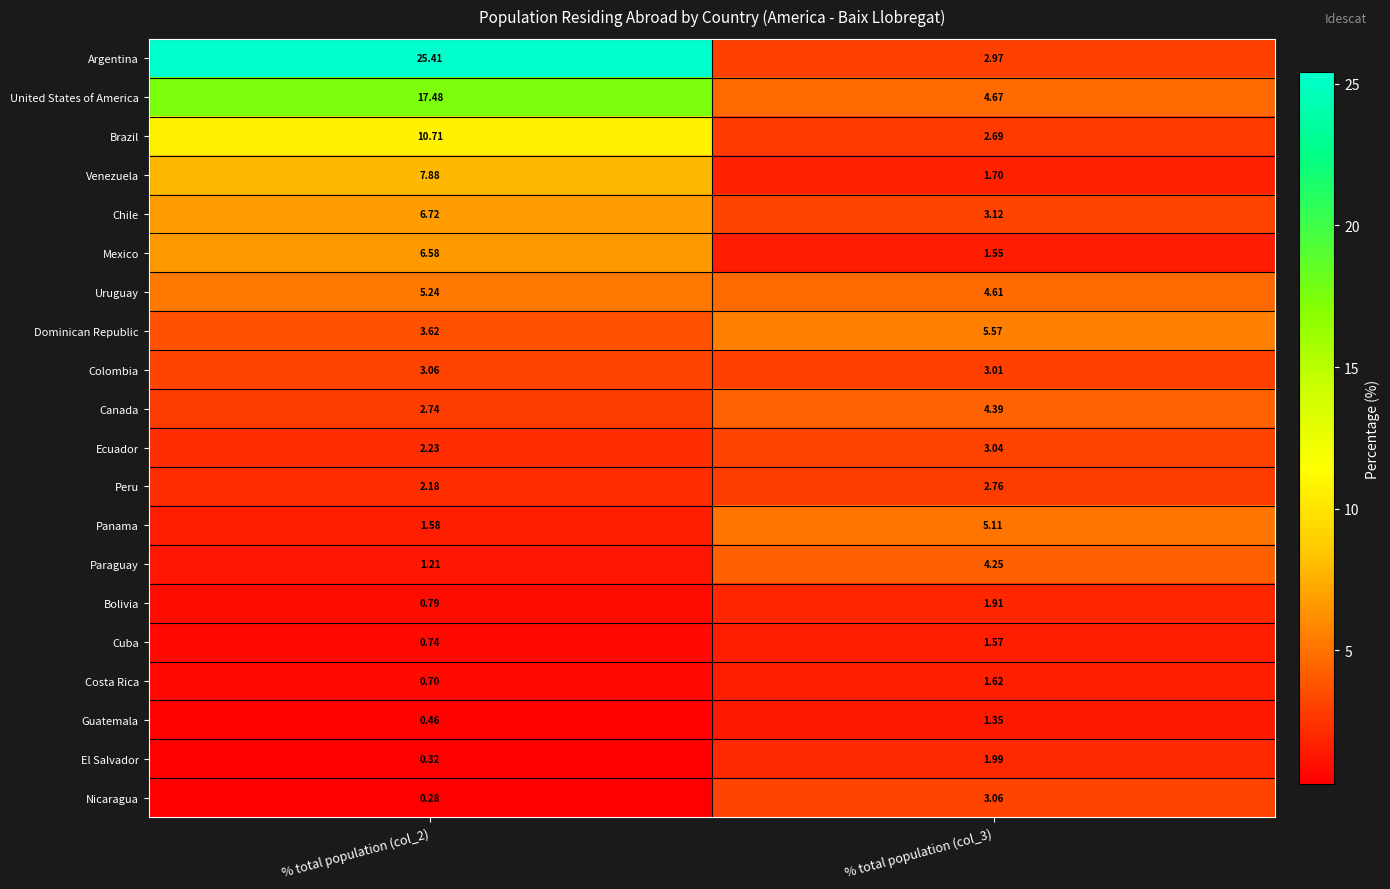

At % total population (col_3), list the series in order from largest to smallest.

Dominican Republic, Panama, United States of America, Uruguay, Canada, Paraguay, Chile, Nicaragua, Ecuador, Colombia, Argentina, Peru, Brazil, El Salvador, Bolivia, Venezuela, Costa Rica, Cuba, Mexico, Guatemala